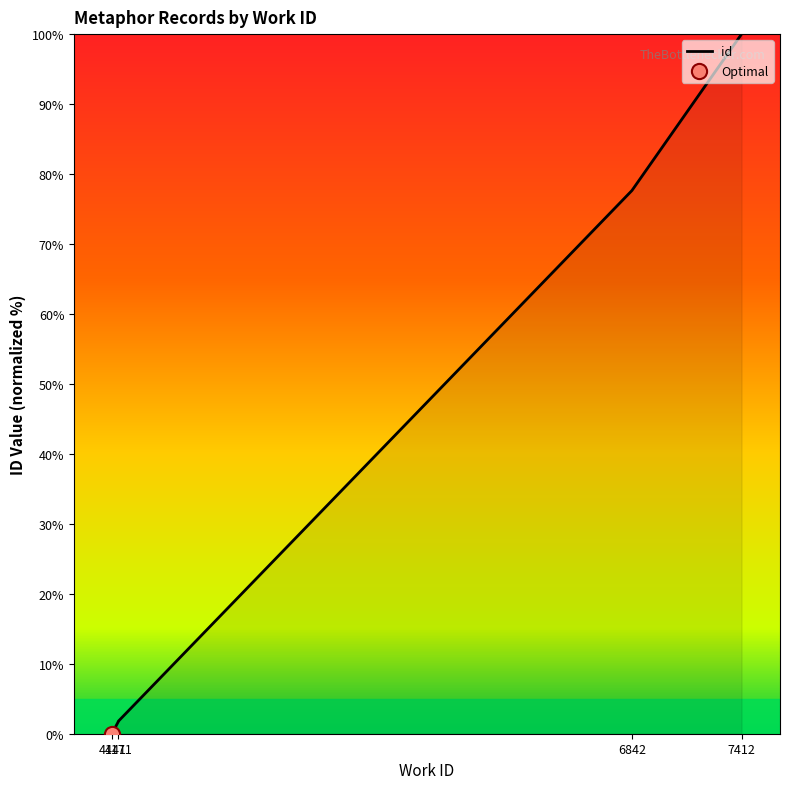

Which has a higher value, 7412 or 6842?

7412